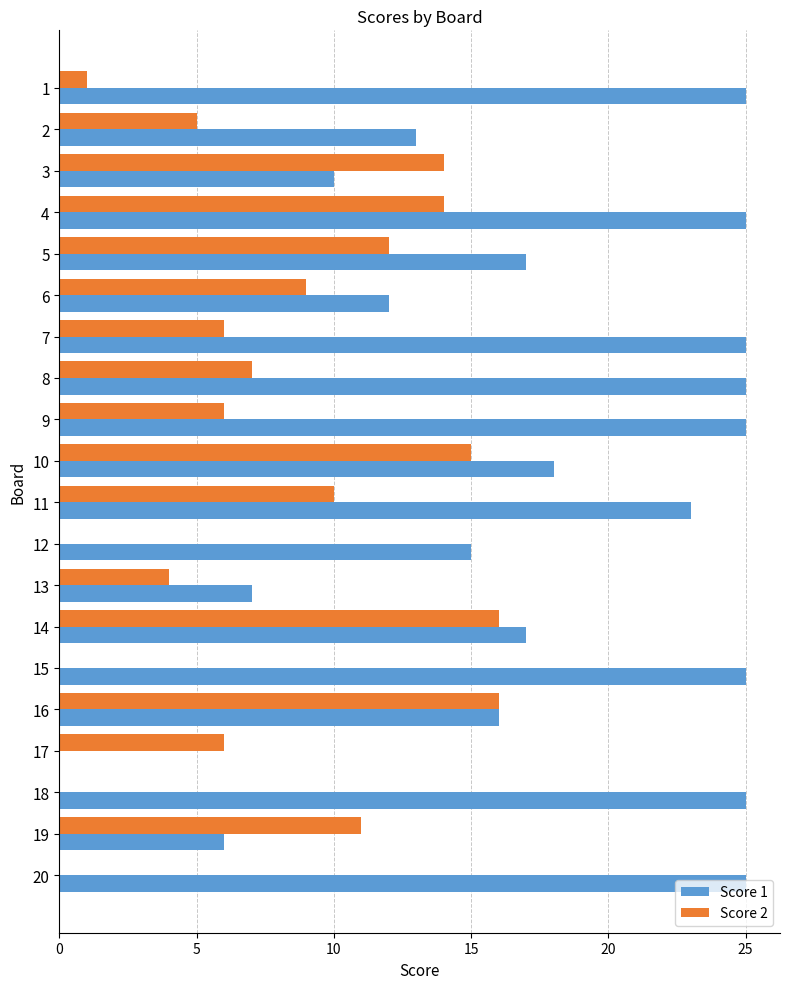

Which series changed the most between 5 and 19?

Score 1